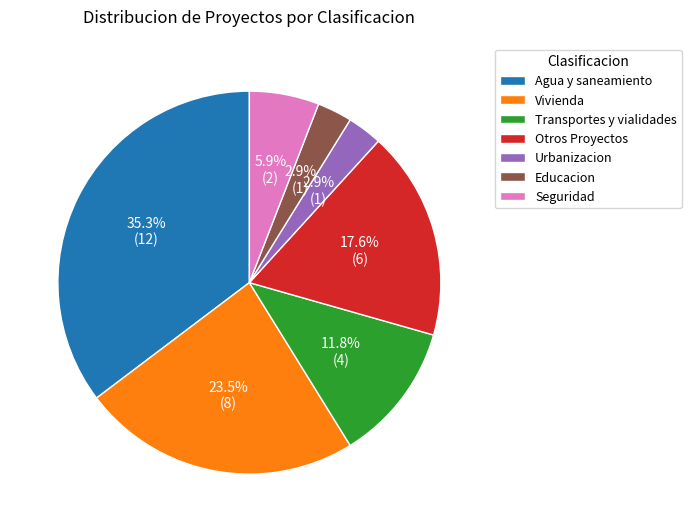

Is Educacion the majority of the pie?

No